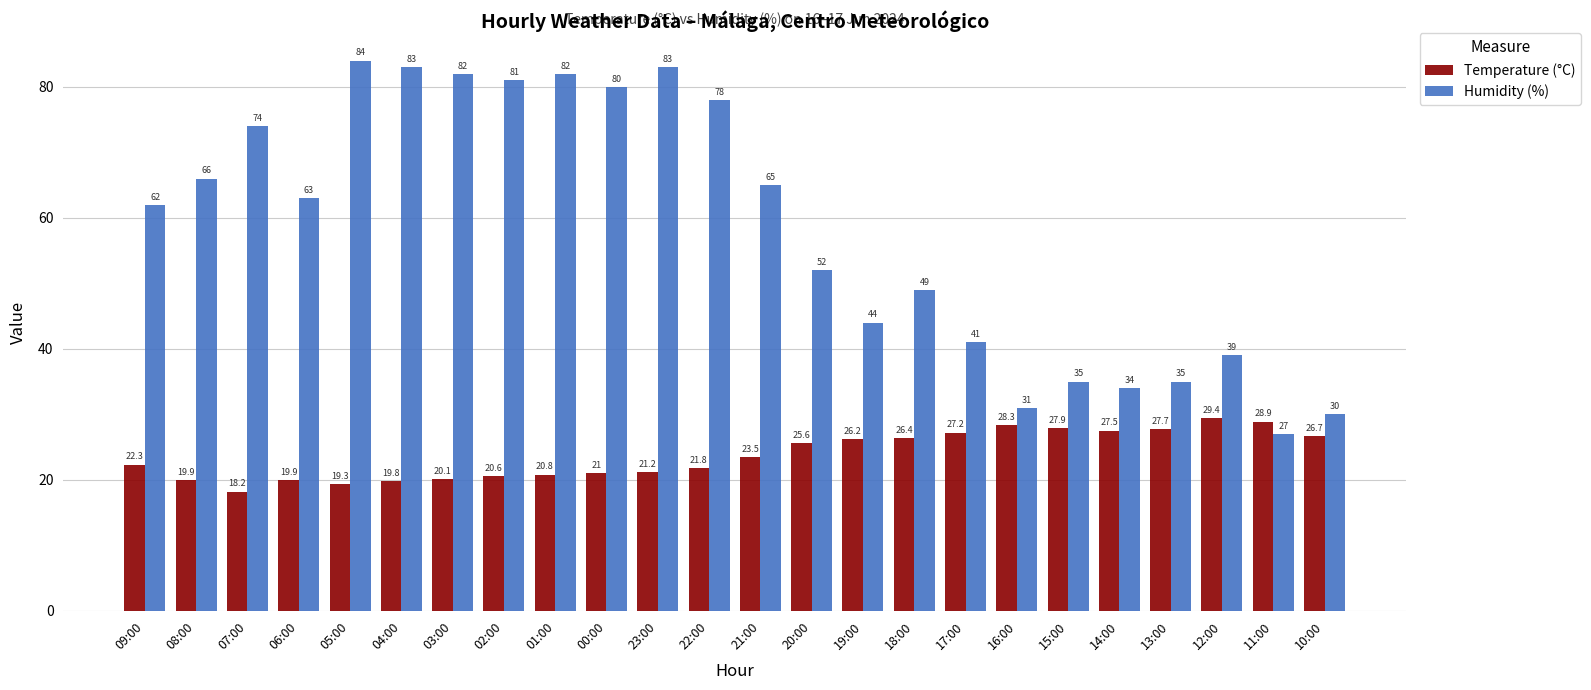

Which series has the largest range (max minus min)?

Humidity (%)